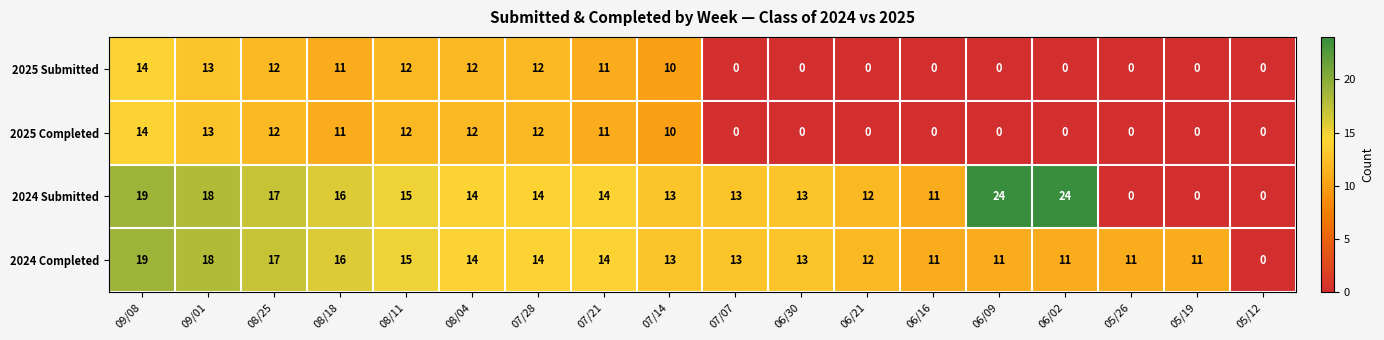

Is it true that 2025 Completed equals 14 at 09/08?

True